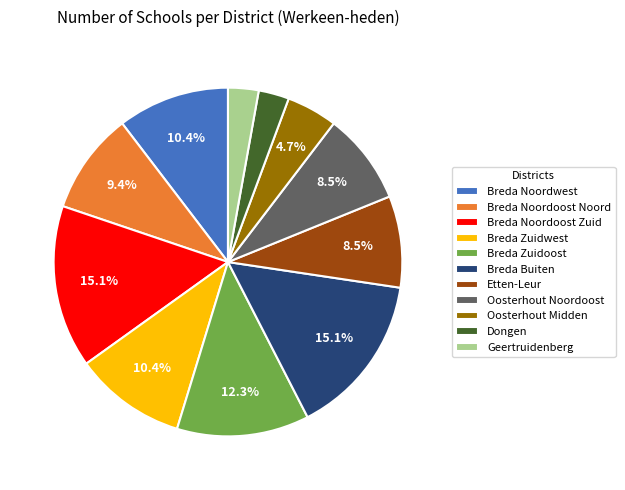

What percentage is the Oosterhout Midden slice, to the nearest percent?

5%